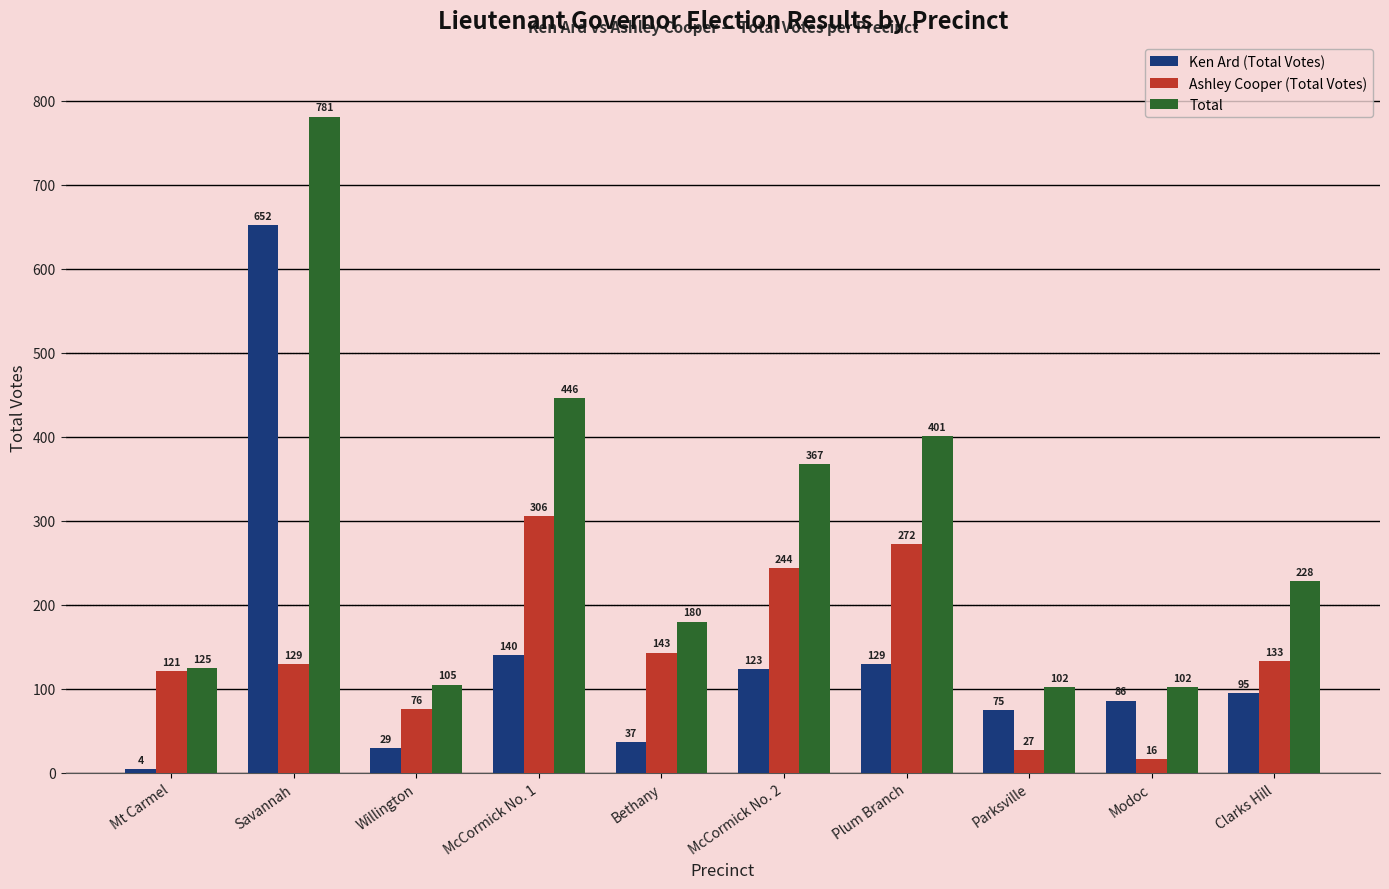

True or false: Ashley Cooper (Total Votes) has a value of 27 at Parksville.

True